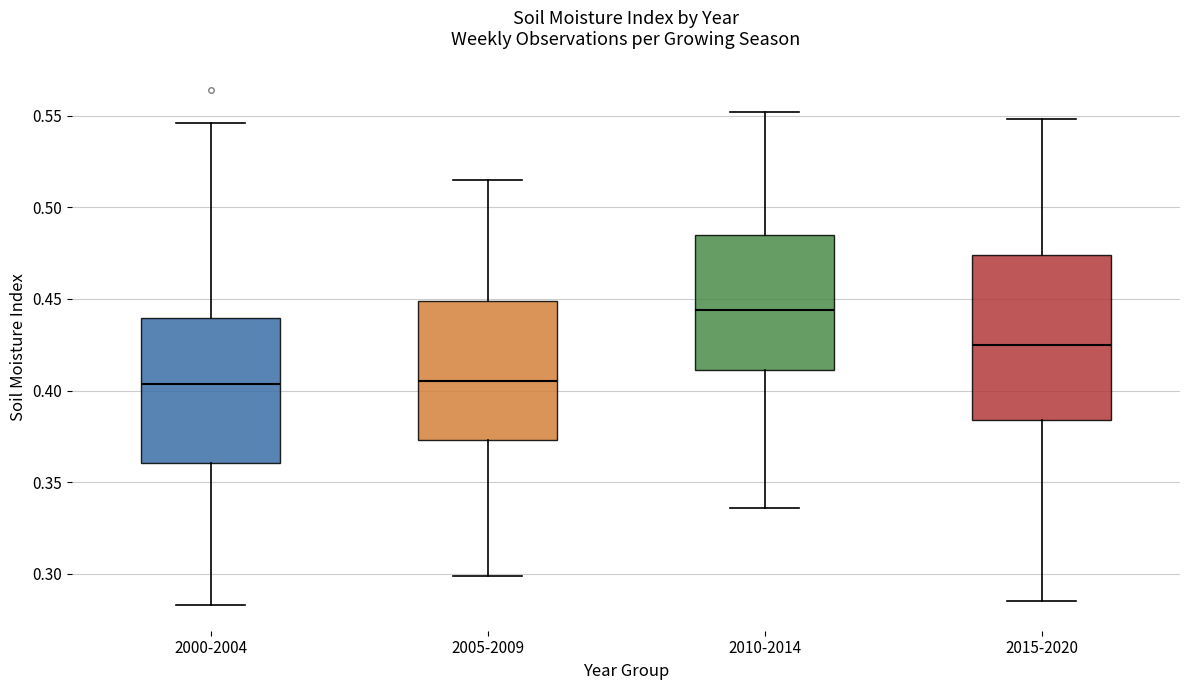

Where does the median line of the box for 2010-2014 sit on the y-axis? The values are not printed on the chart, so give them approximately, as read against the axis.

0.445